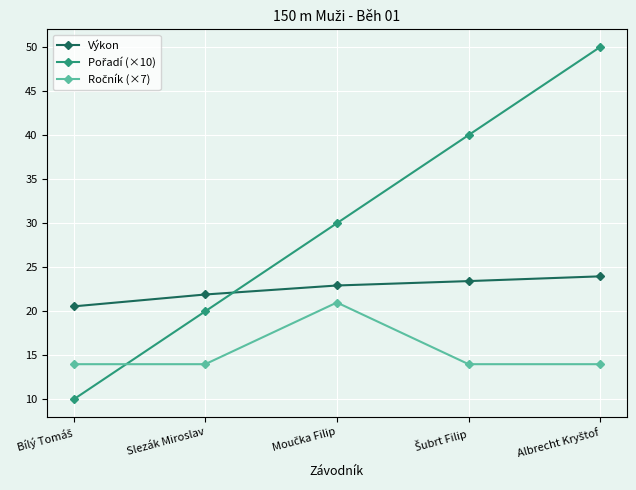

What is the lowest value of the Výkon series?

20.6